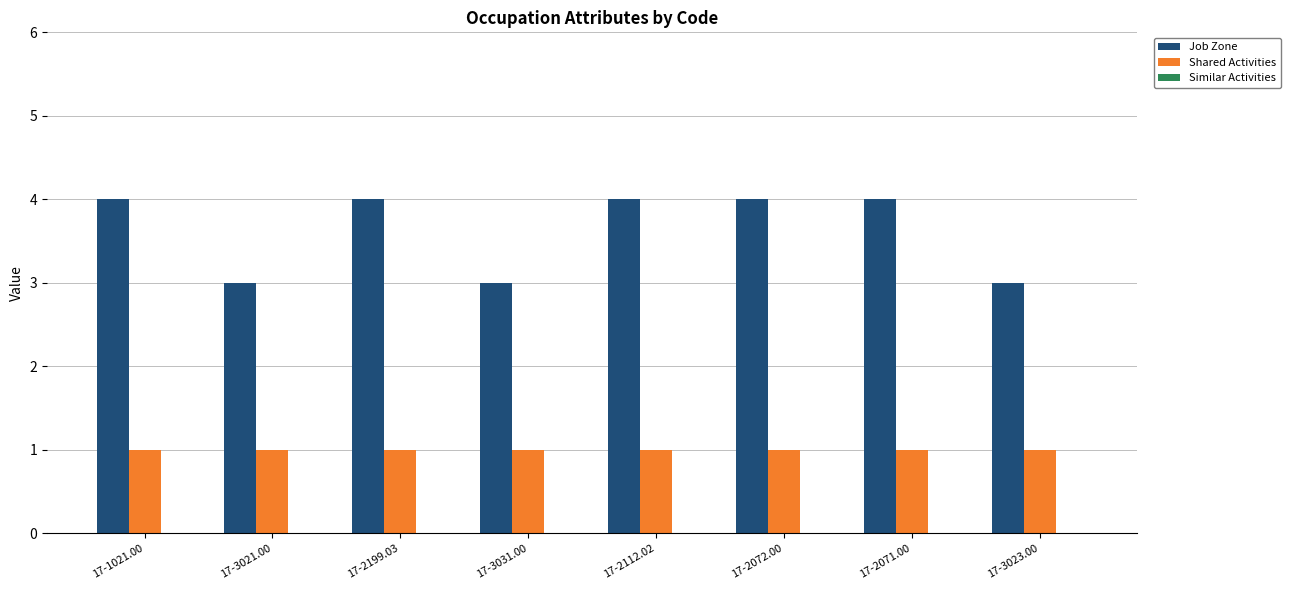

What is the difference between the maximum and second lowest values in the Job Zone series?

1